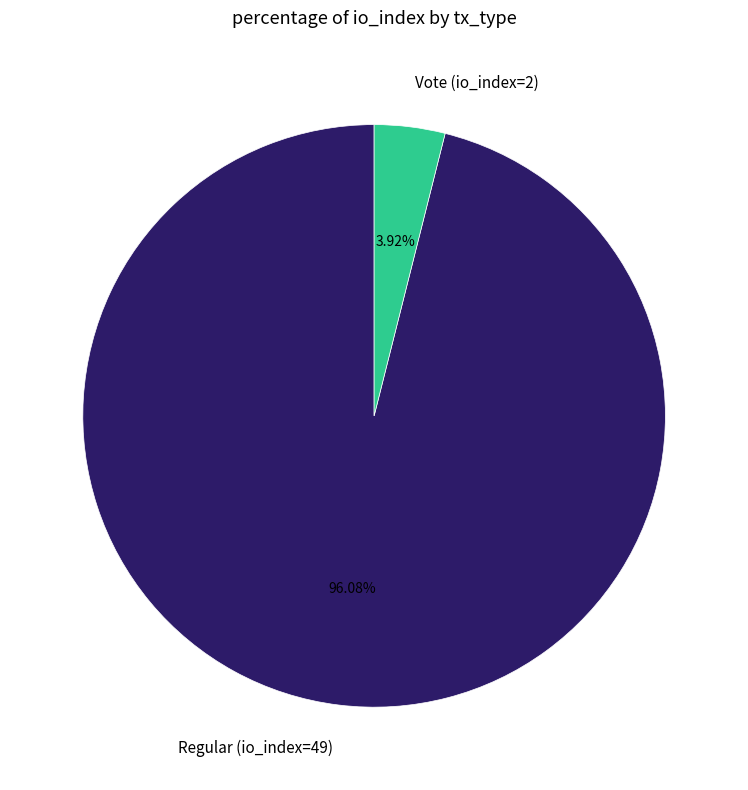

Does Regular (io_index=49) represent more than half of the total?

Yes